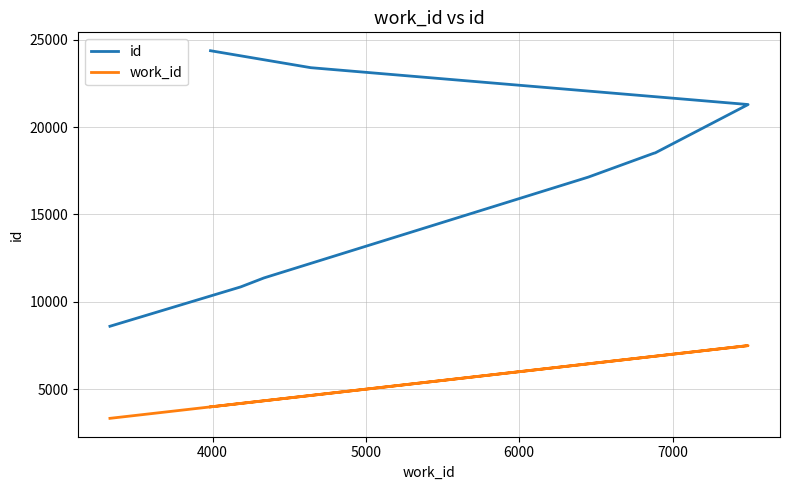

Does the chart have visible grid lines?

Yes